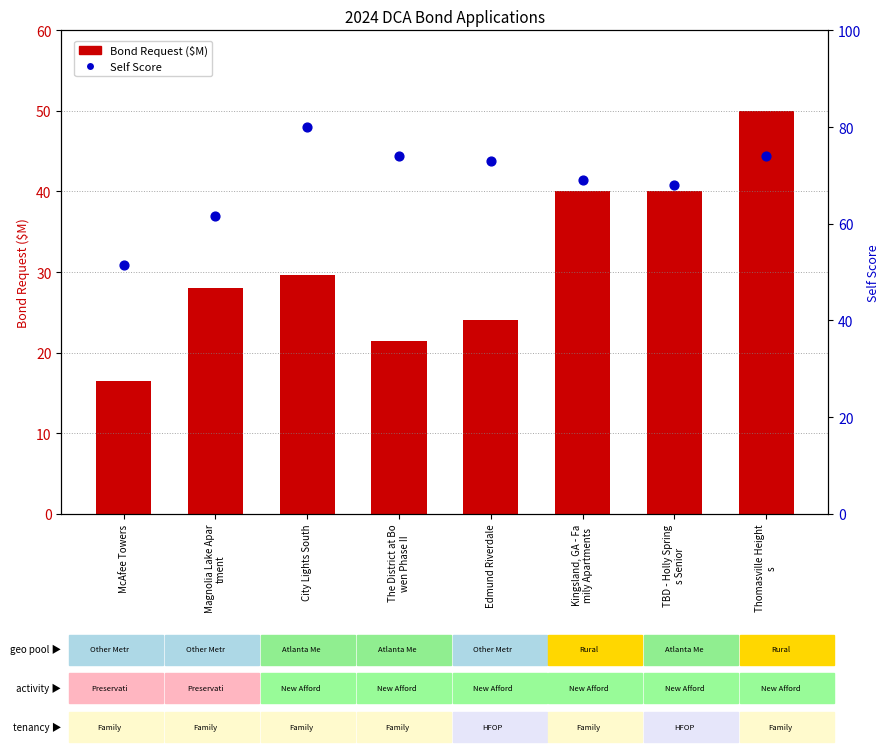

Which series contains the highest Y value?

Self Score